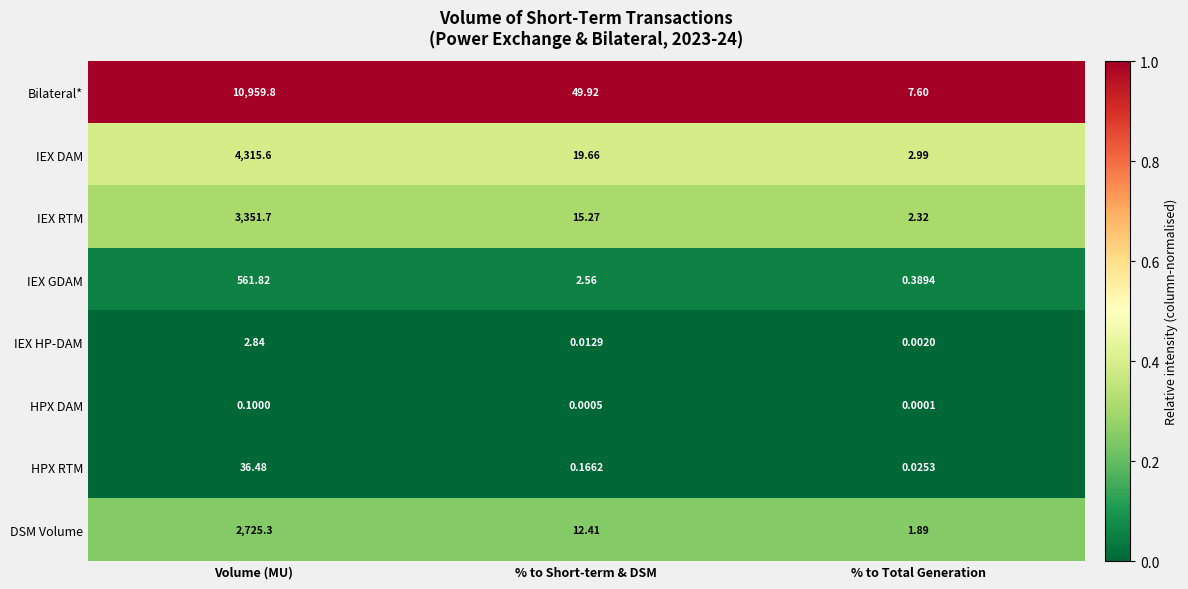

At which label does IEX GDAM first exceed 2?

Volume (MU)